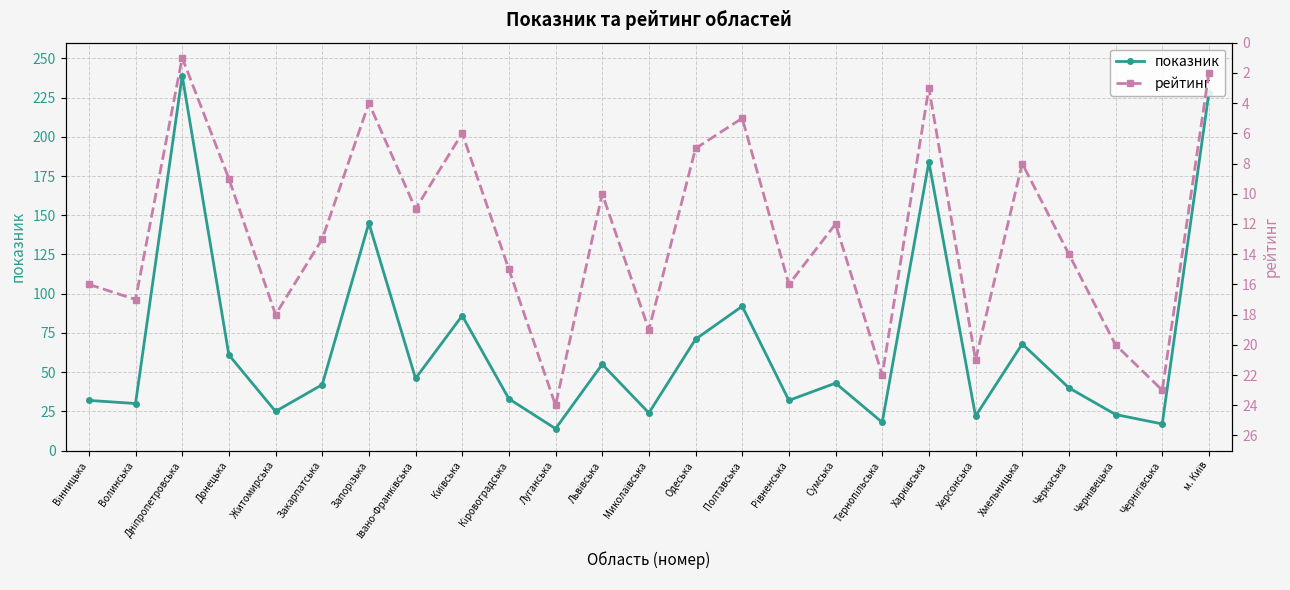

True or false: показник and рейтинг intersect in this chart.

True